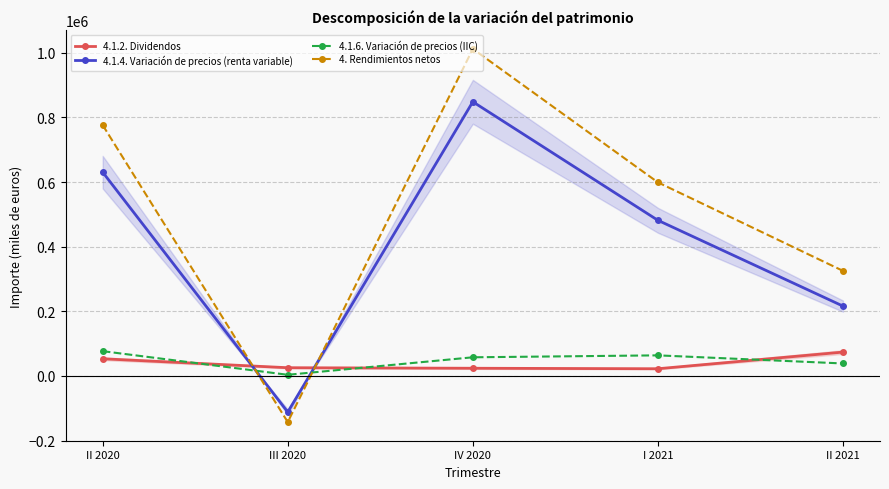

Reading left to right, extract all data points from this chart.

4.1.2. Dividendos: 53242	25542	23907	22387	73913
4.1.4. Variación de precios (renta variable): 630364	-111589	848155	481506	216152
4.1.6. Variación de precios (IIC): 76768	3674	57817	63800	38709
4. Rendimientos netos: 775996	-142534	1011767	598884	325147